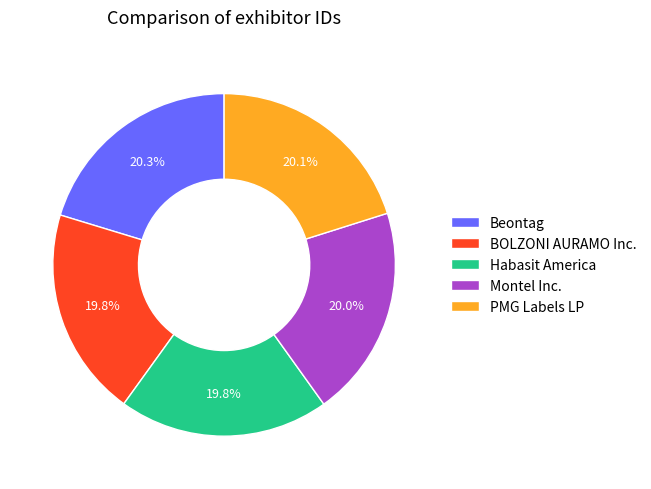

What percentage is the PMG Labels LP slice, to the nearest percent?

20%